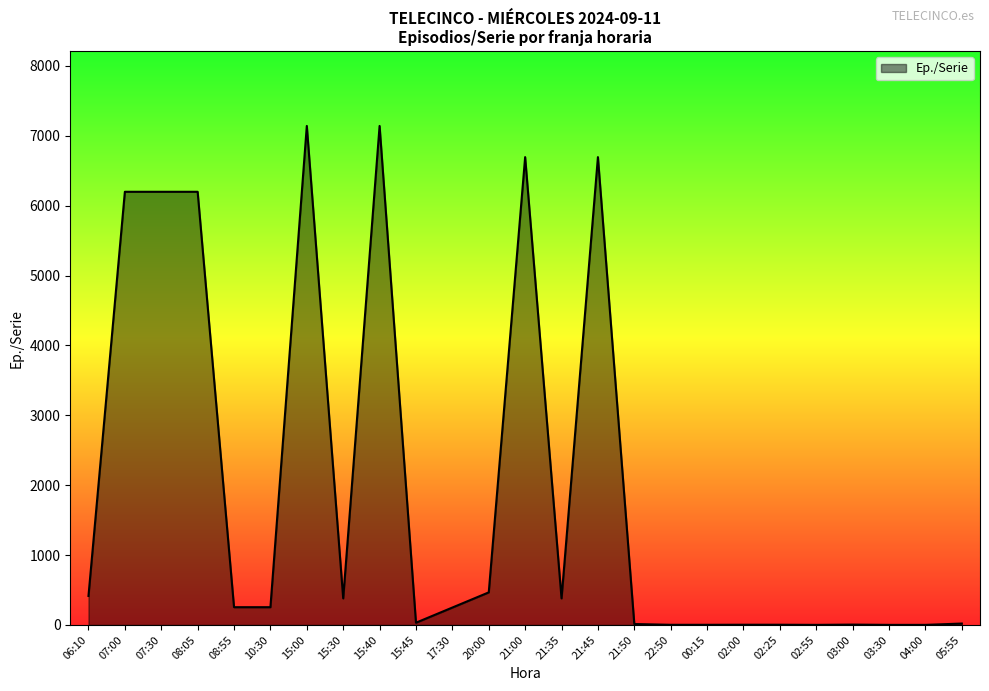

What is the greatest value displayed?

7140